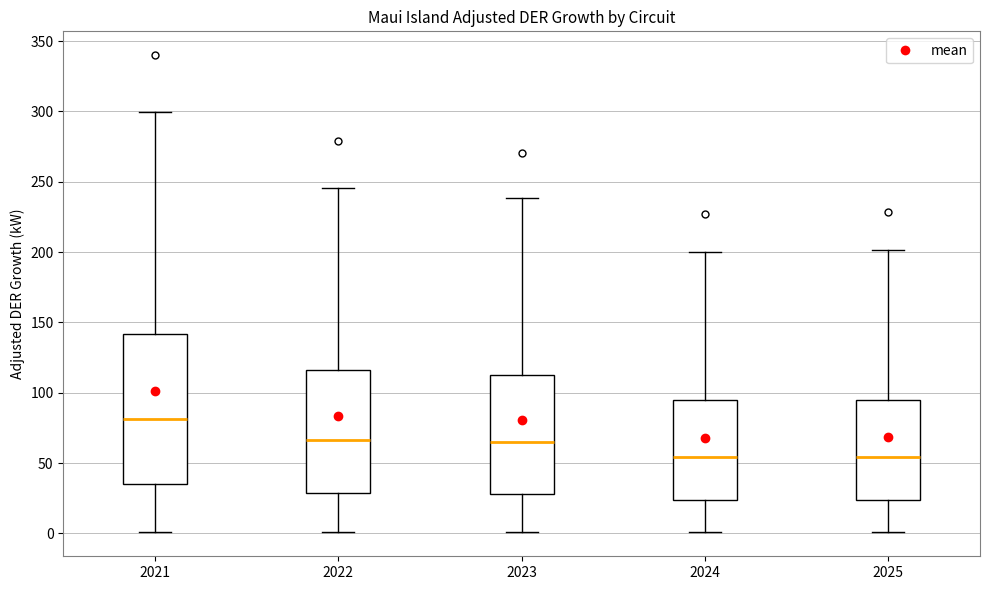

Where is the upper edge of the box at x = 2024 on the y-axis? The values are not printed on the chart, so give them approximately, as read against the axis.

95